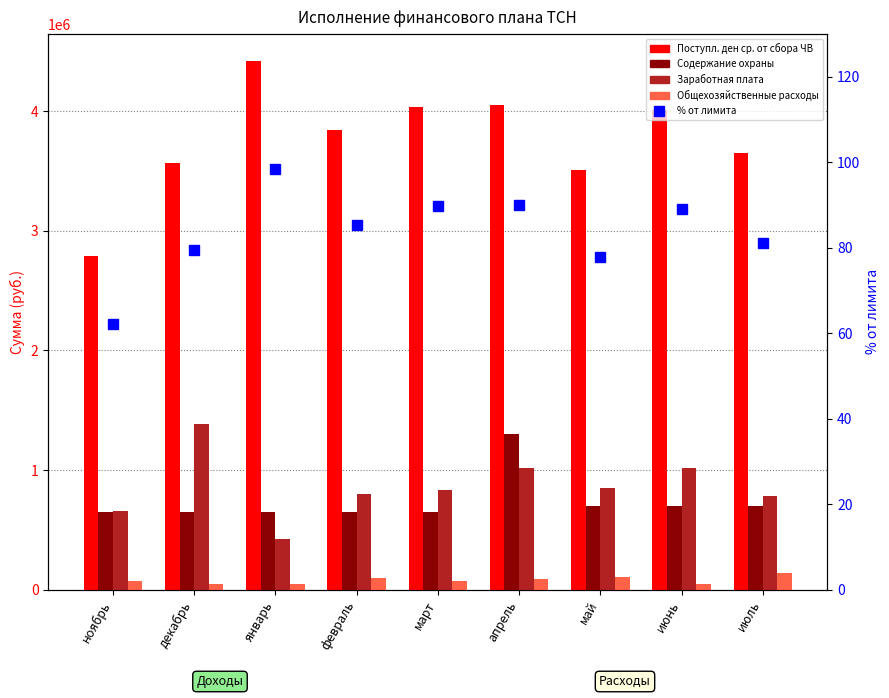

True or false: Общехозяйственные расходы has a value of 89916.7 at апрель.

True